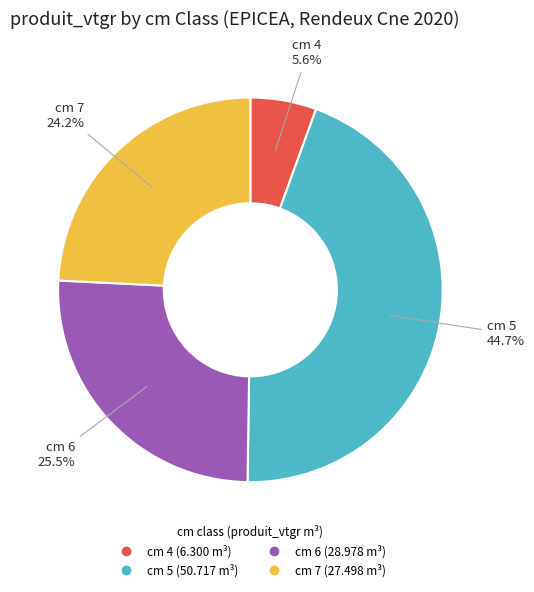

Rank the categories by value from highest to lowest.

cm 5, cm 6, cm 7, cm 4